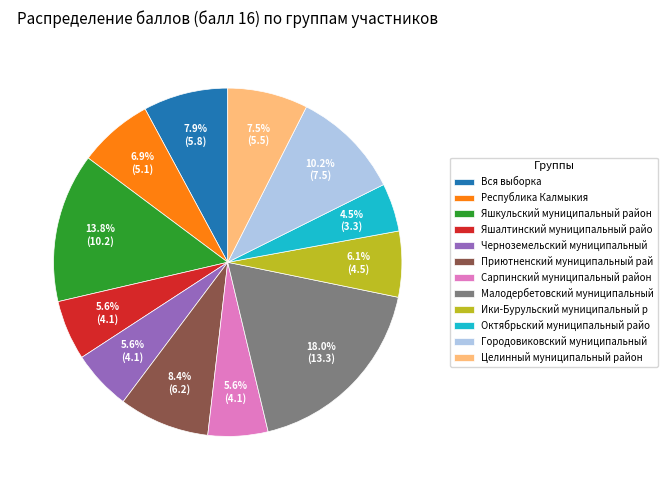

What is the ratio of the value at Яшкульский муниципальный район to the value at Черноземельский муниципальный?

2.5